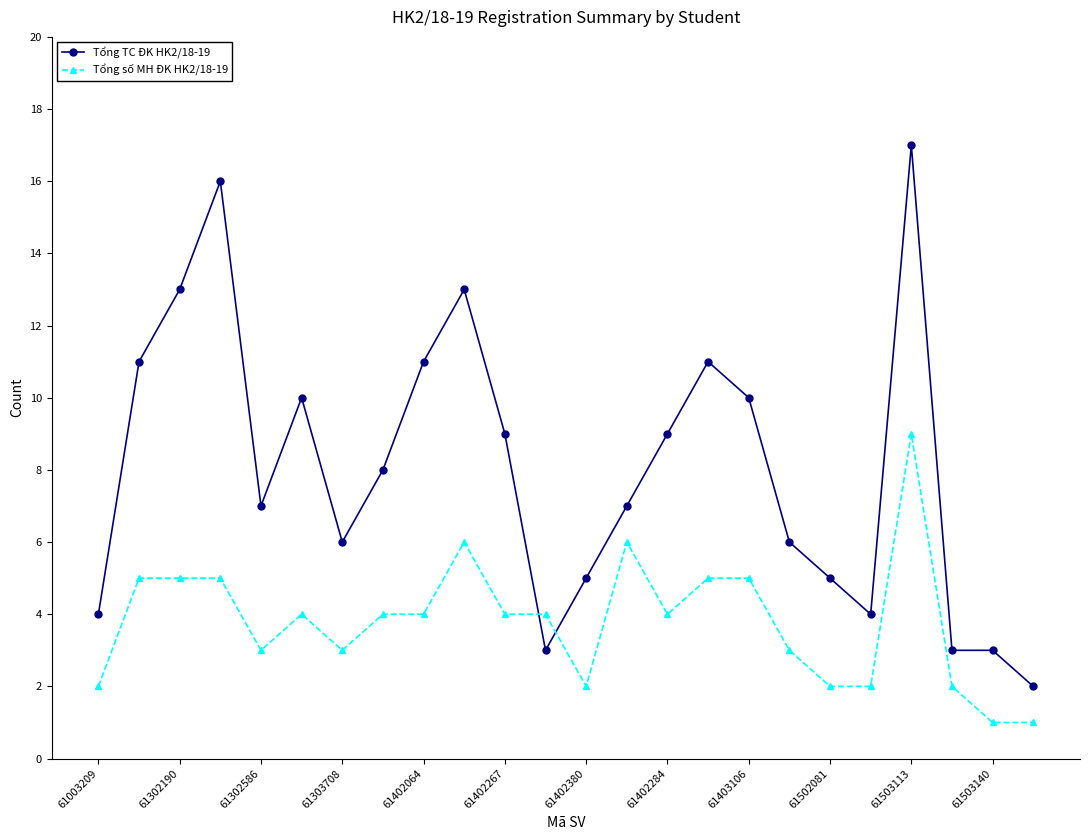

Does the chart have visible grid lines?

No